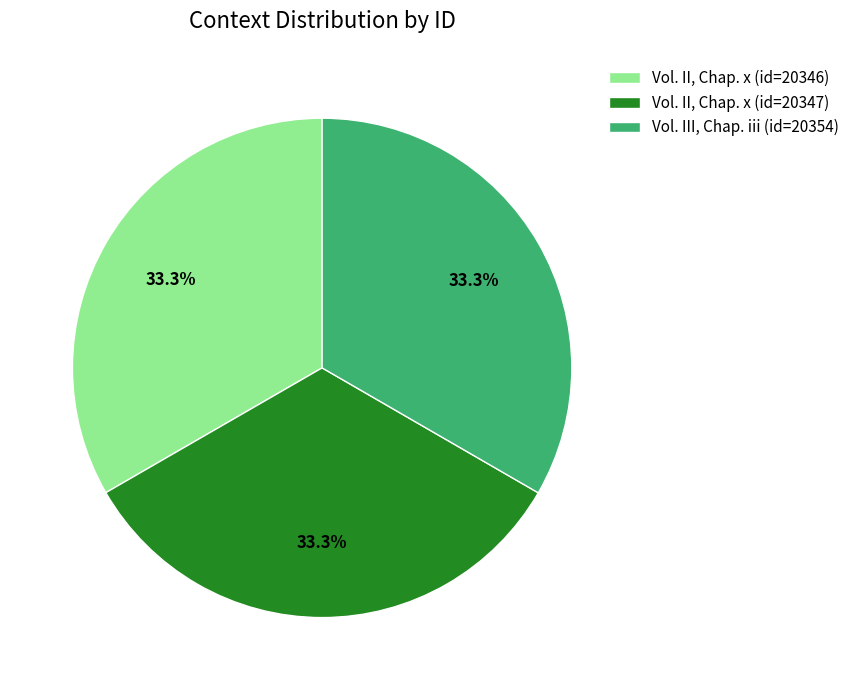

Is it true that Vol. III, Chap. iii (id=20354) is 33% of the pie?

True